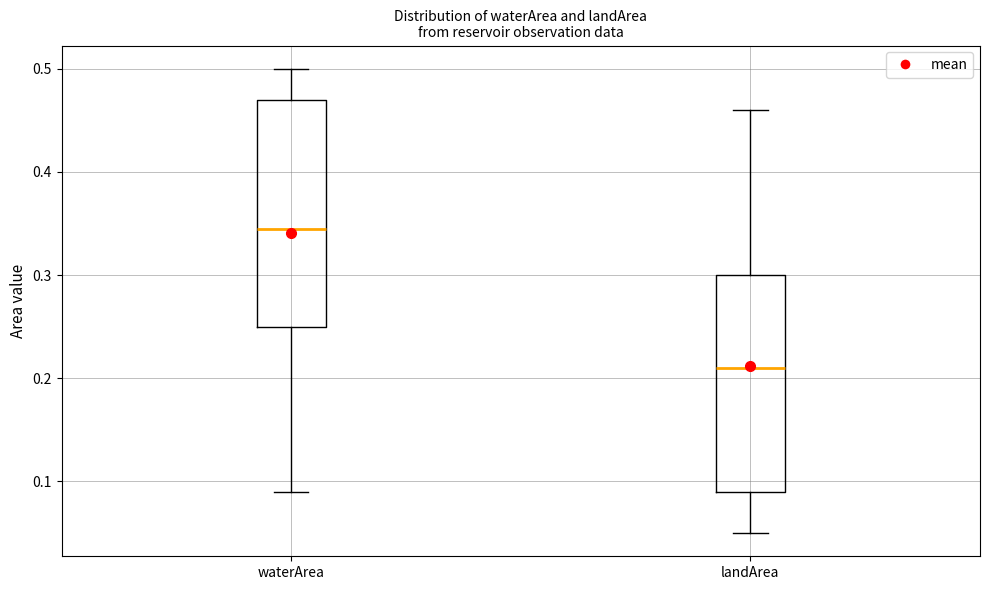

Which box has the lowest median line?

landArea